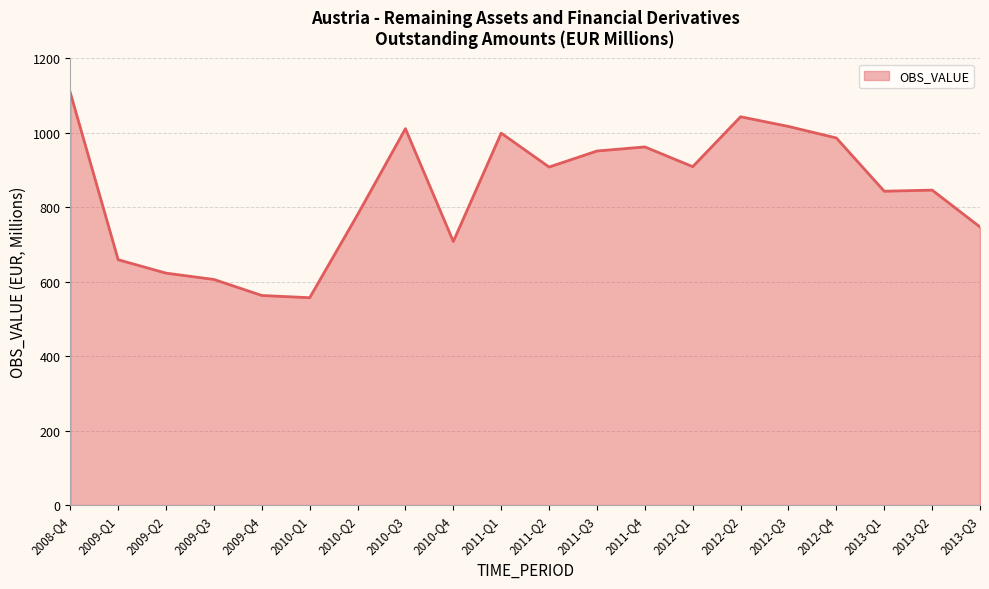

Approximately how many times larger is the value at 2012-Q4 compared to 2011-Q1?

1.0